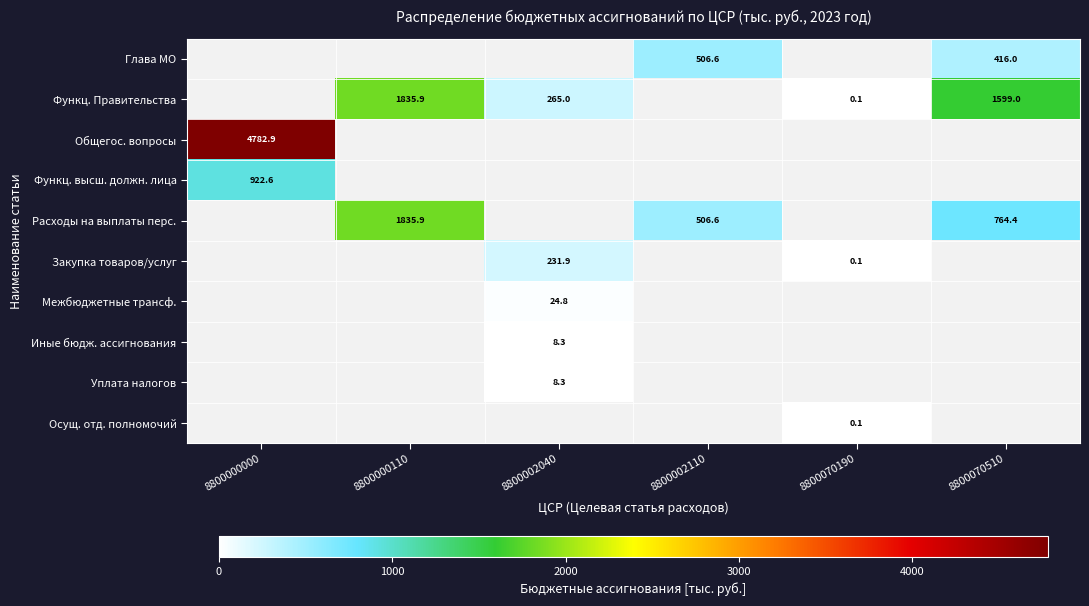

The Функц. Правительства series shows 0.1 at 8800070190. True or false?

True